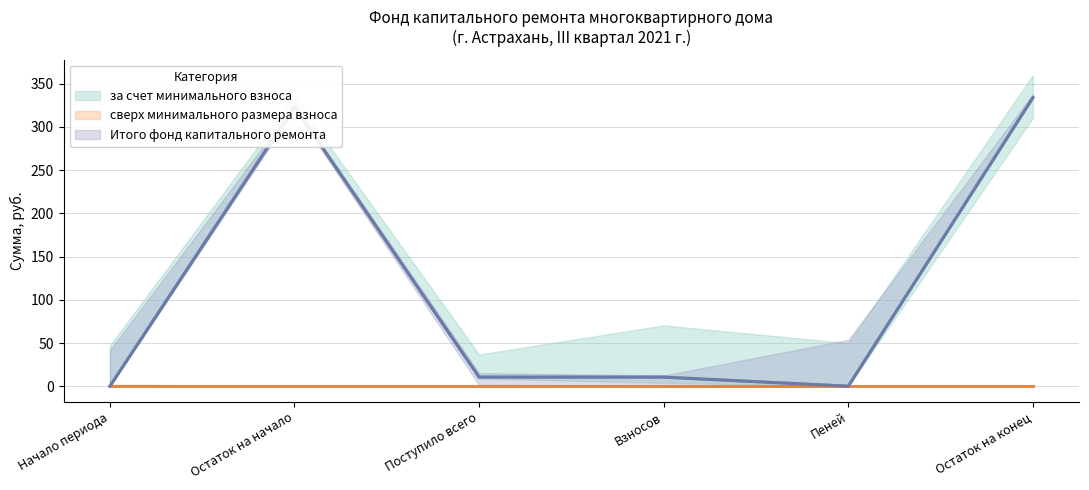

At which label does Итого фонд капитального ремонта first exceed 10?

Остаток на начало